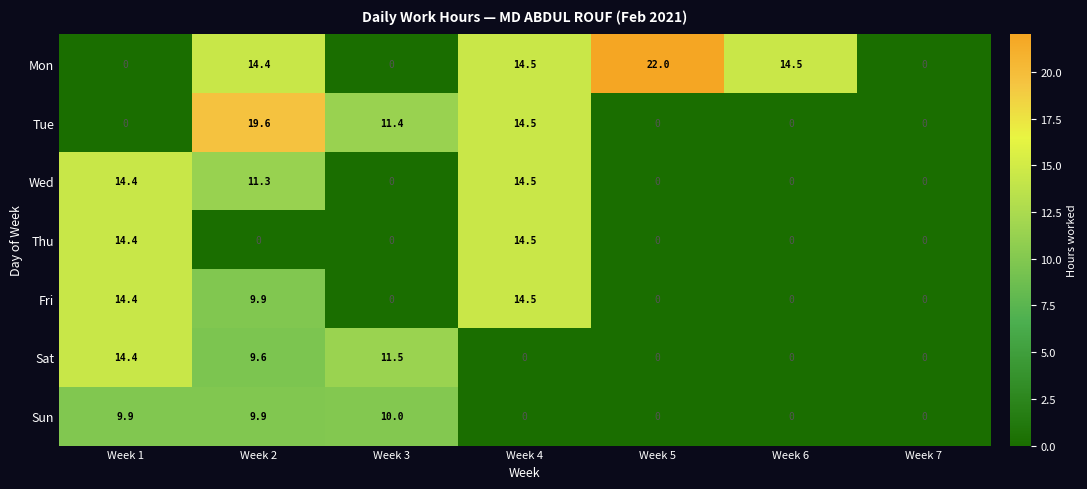

What is the difference between the maximum and minimum values in the Sun series?

10.0